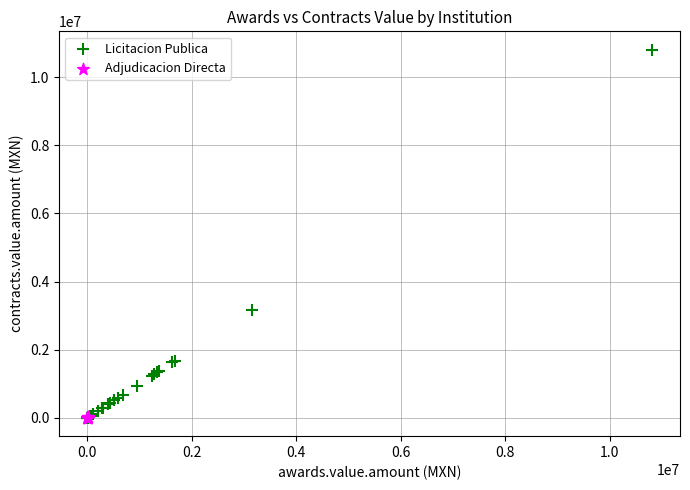

Which series has the widest spread of Y values?

Licitacion Publica